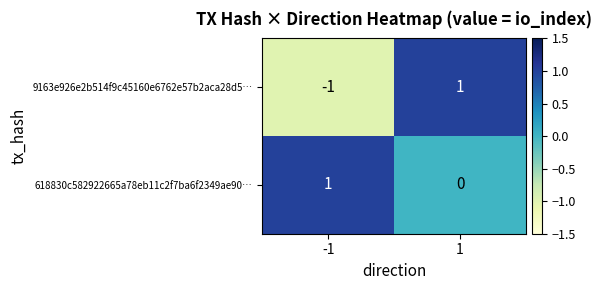

Count the number of categories in the chart.

2